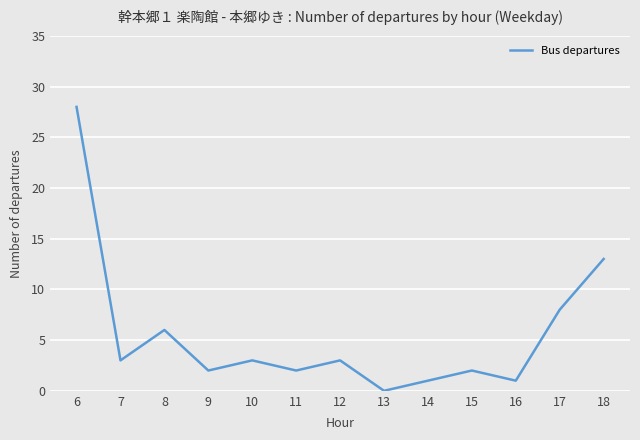

Where is the data nearest to the value 14?

18